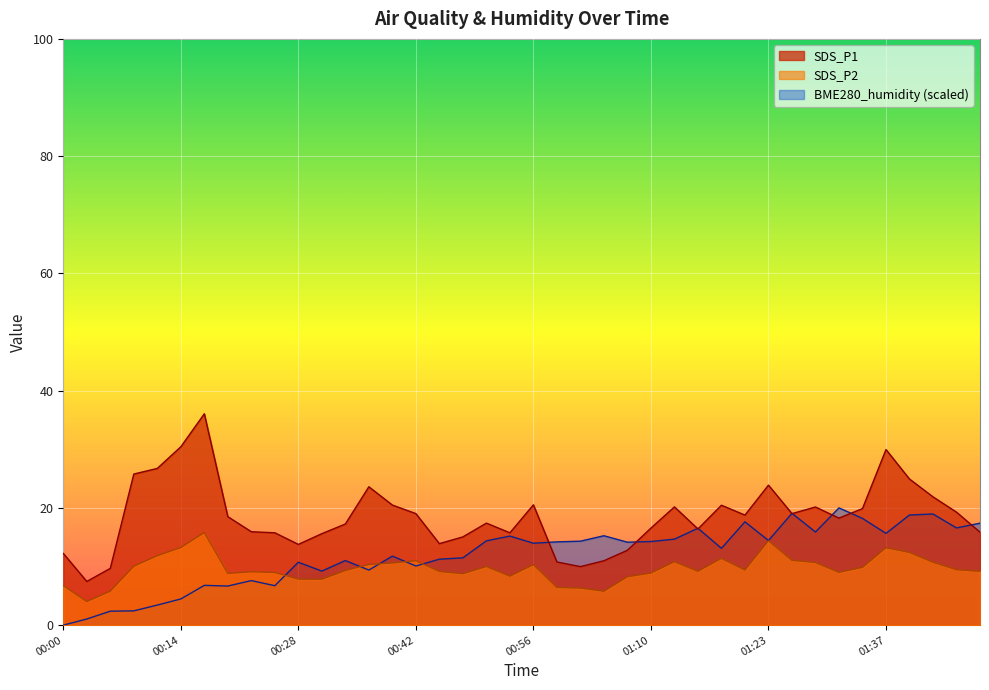

True or false: SDS_P2 and BME280_humidity cross at least once.

True